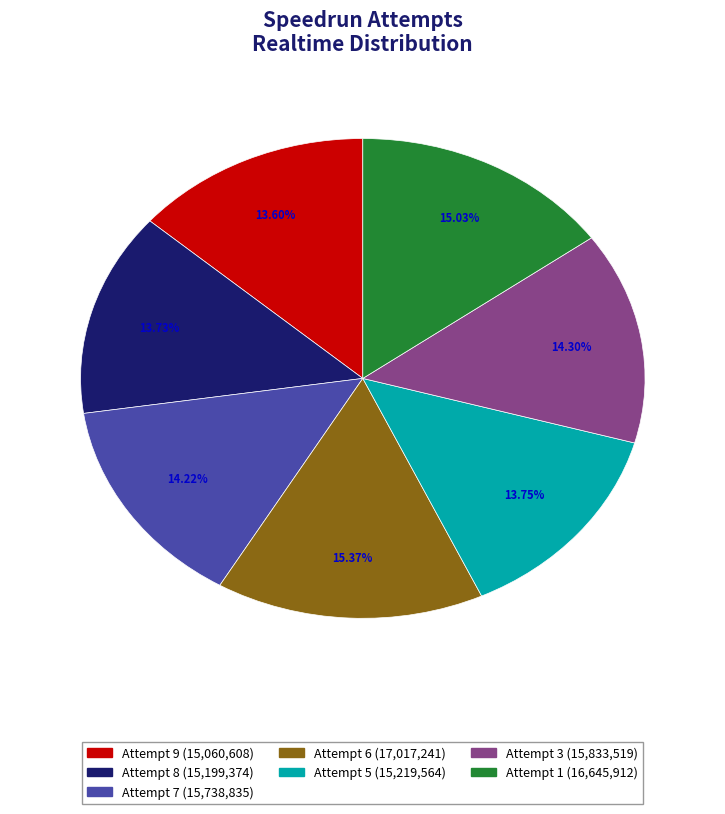

Does any single category account for the majority?

No